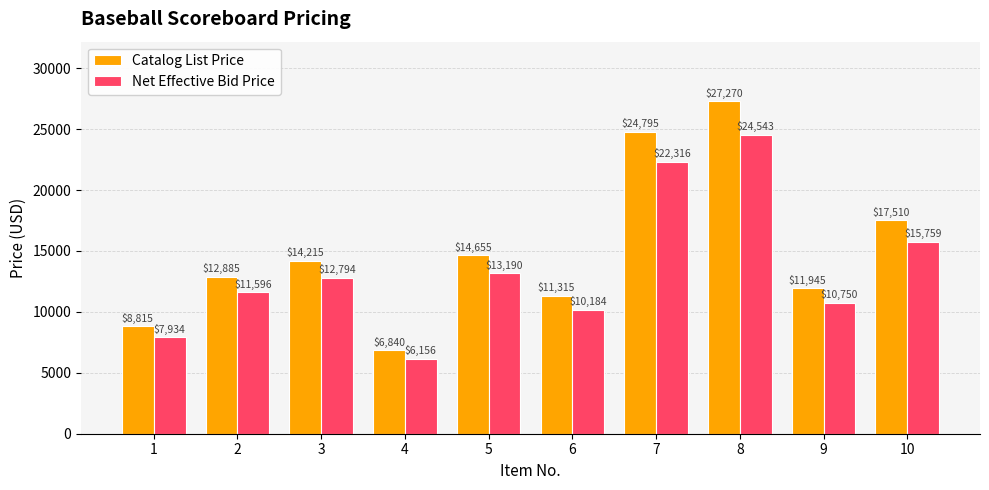

What is the spread (max minus min) of values at 3?

1421.5